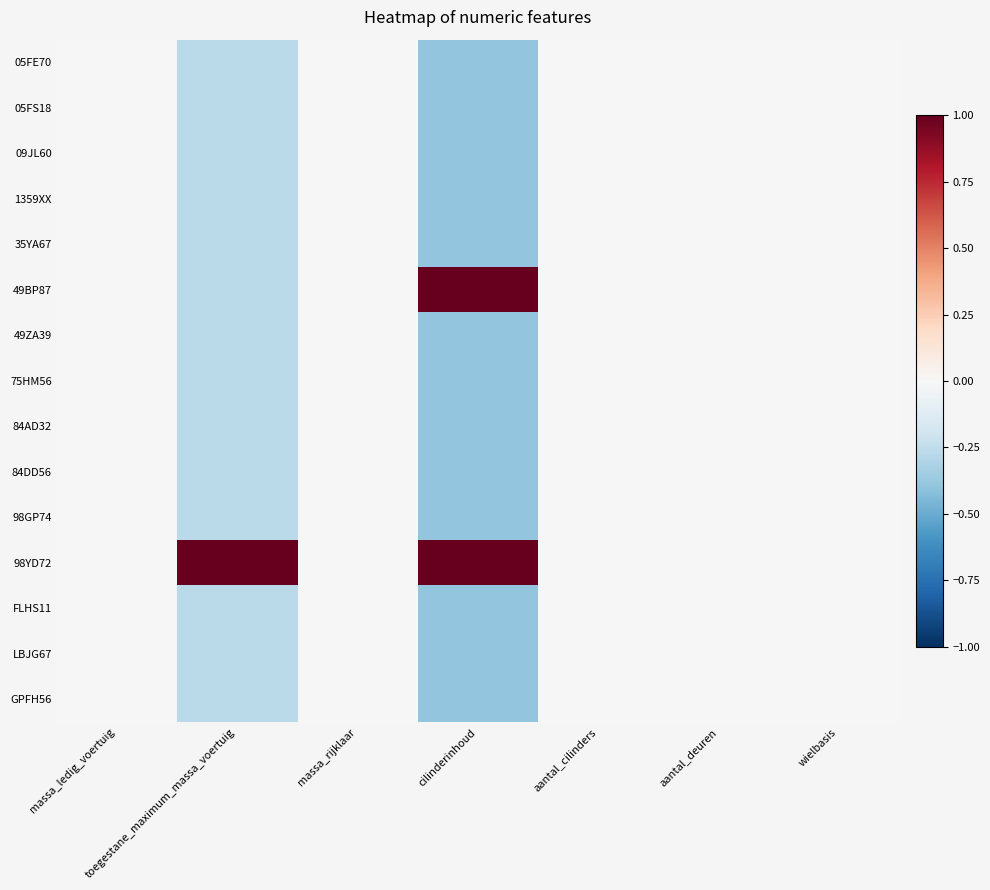

At how many categories does at least one series exceed 0?

2